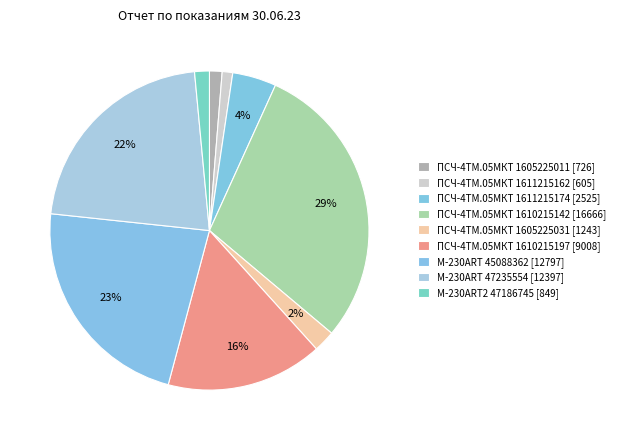

How many segments does this pie chart have?

9